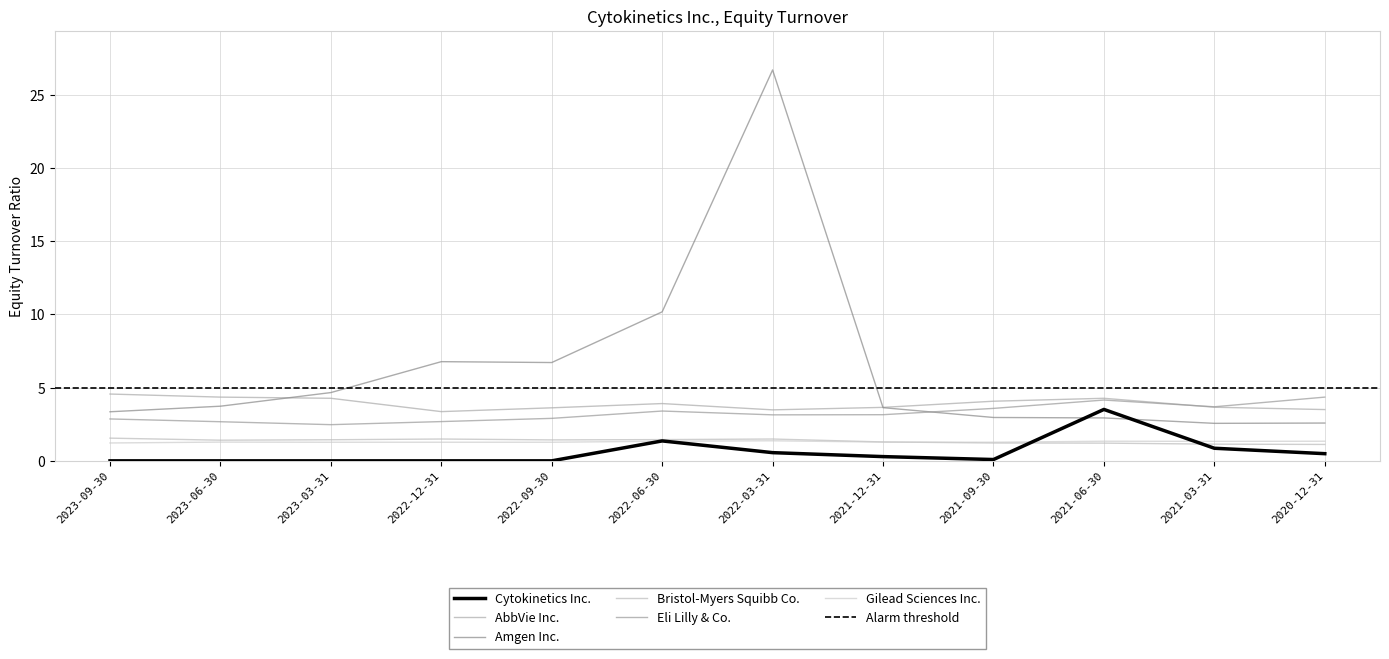

What is the sum of all Bristol-Myers Squibb Co. values?

16.2